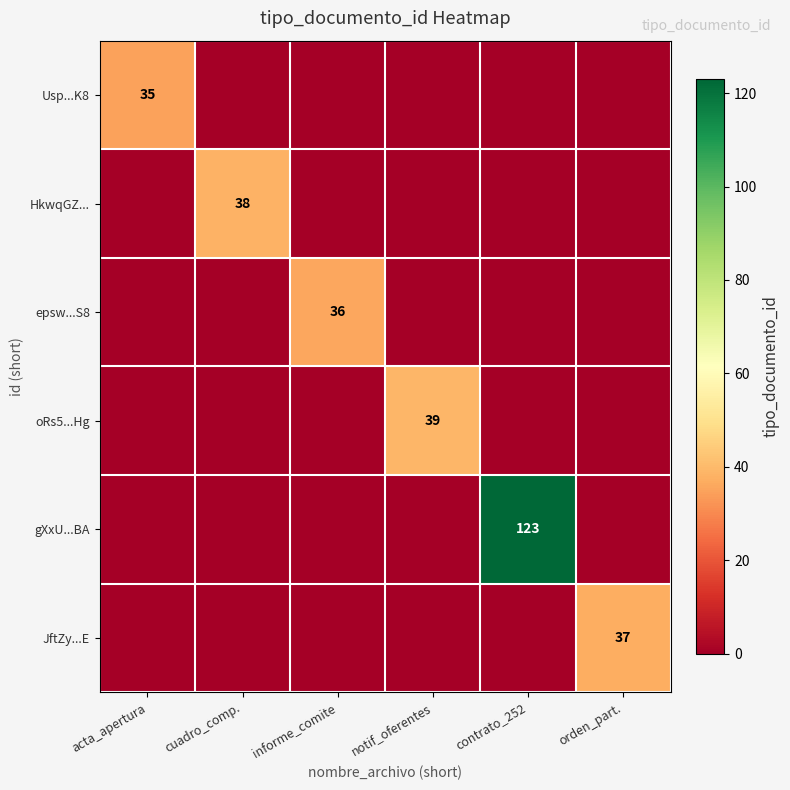

What is the total value across all series at notif_oferentes?

39